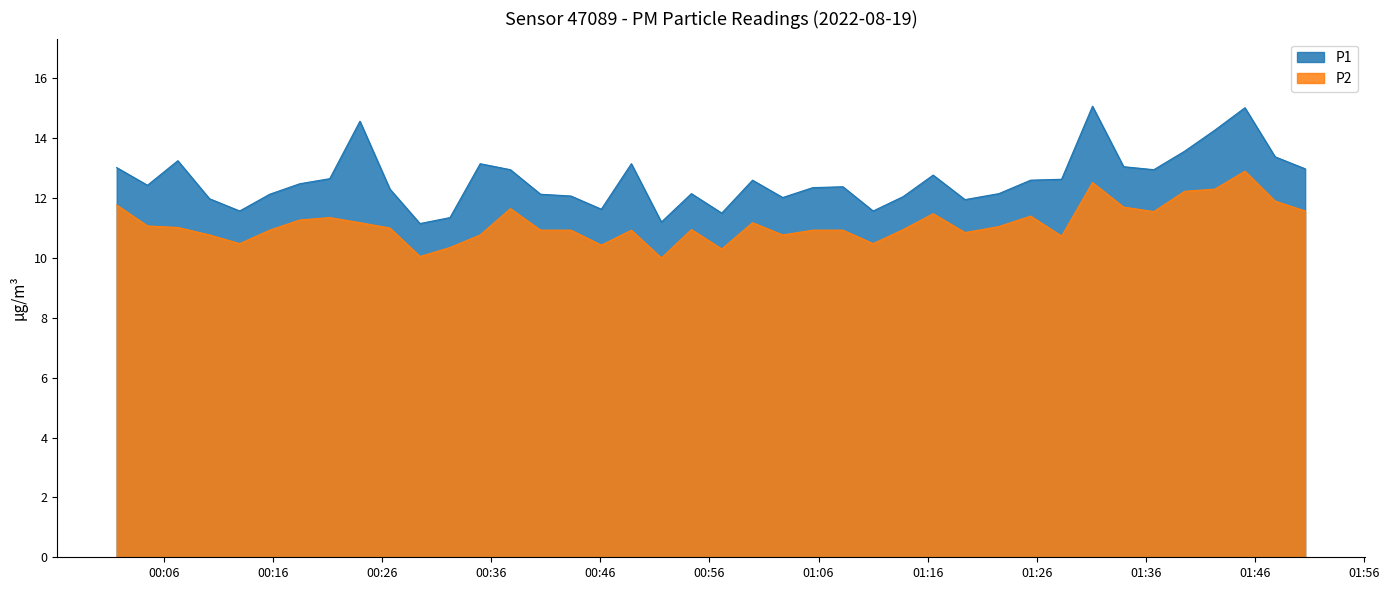

At how many categories does at least one series exceed 12?

31